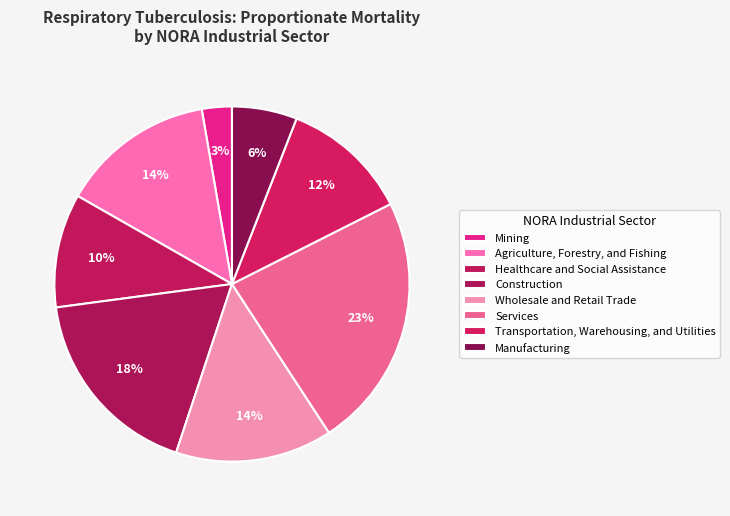

How many slices are in this pie chart?

8